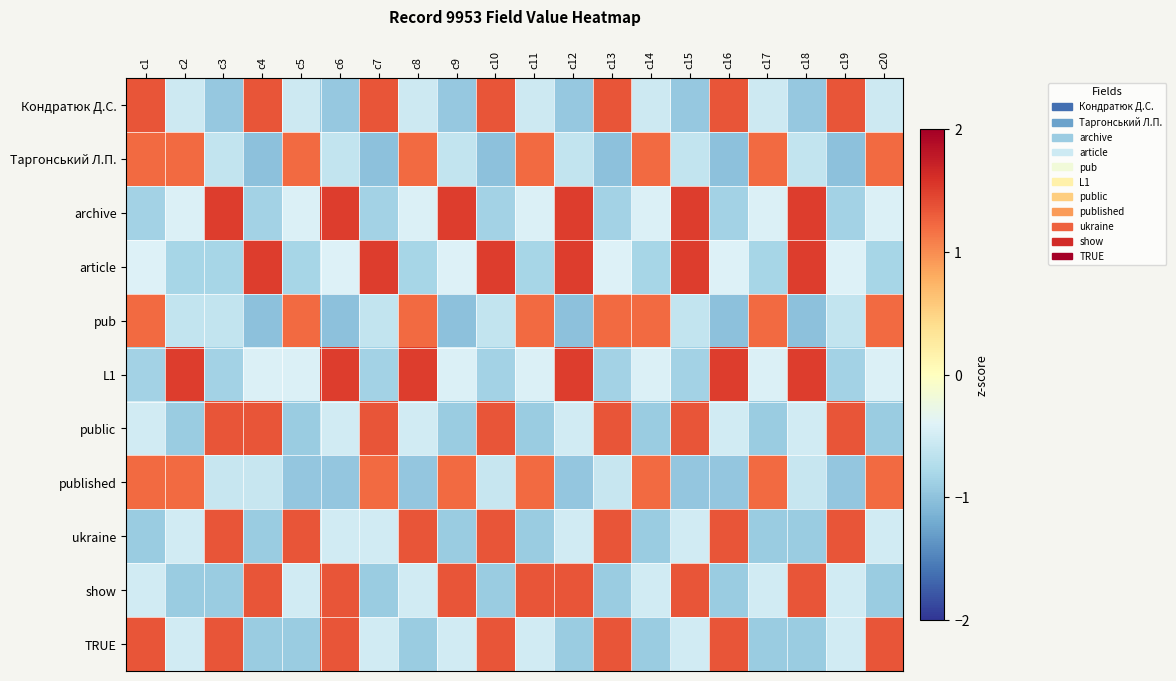

Rank the series by their maximum value, from highest to lowest.

article, archive, L1, public, ukraine, show, TRUE, Кондратюк Д.С., published, Таргонський Л.П., pub